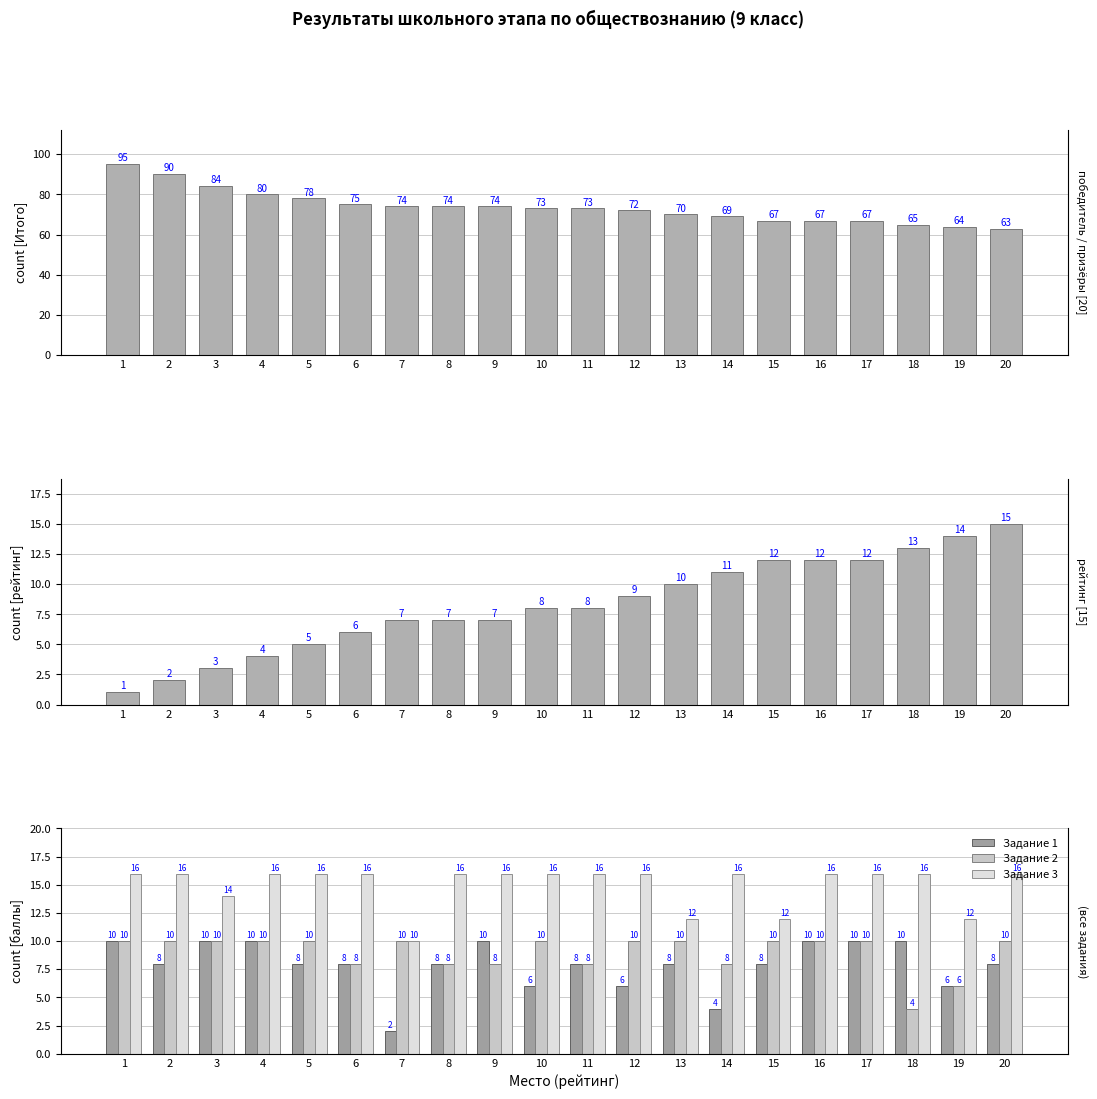

At which label does Задание 3 reach its peak?

1